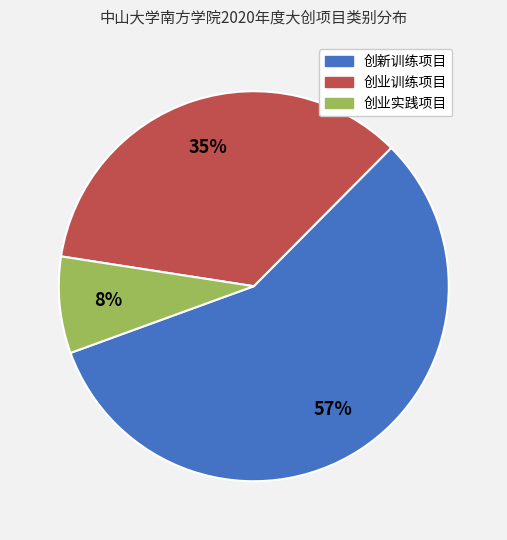

Count the number of slices in the pie.

3